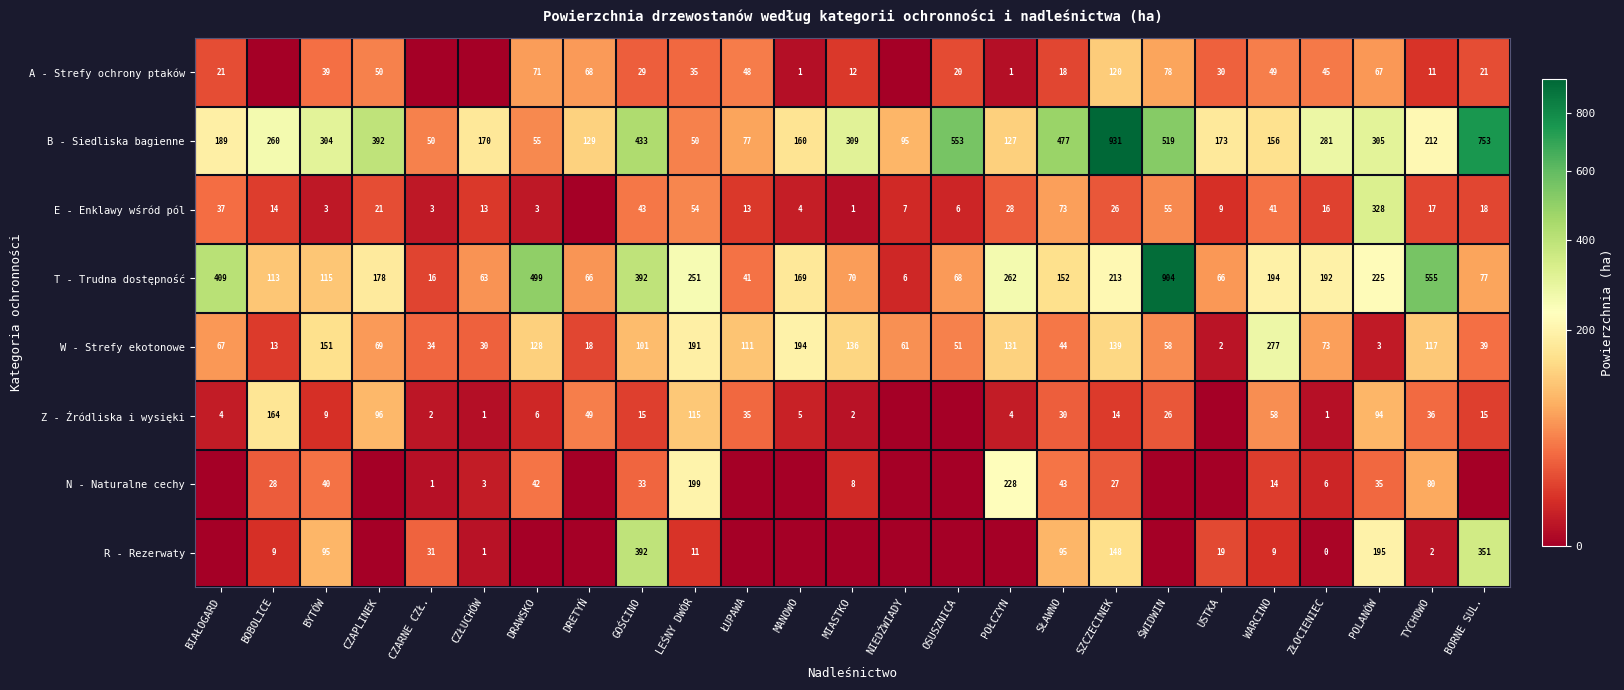

What is the difference between the highest and lowest values at WARCINO?

268